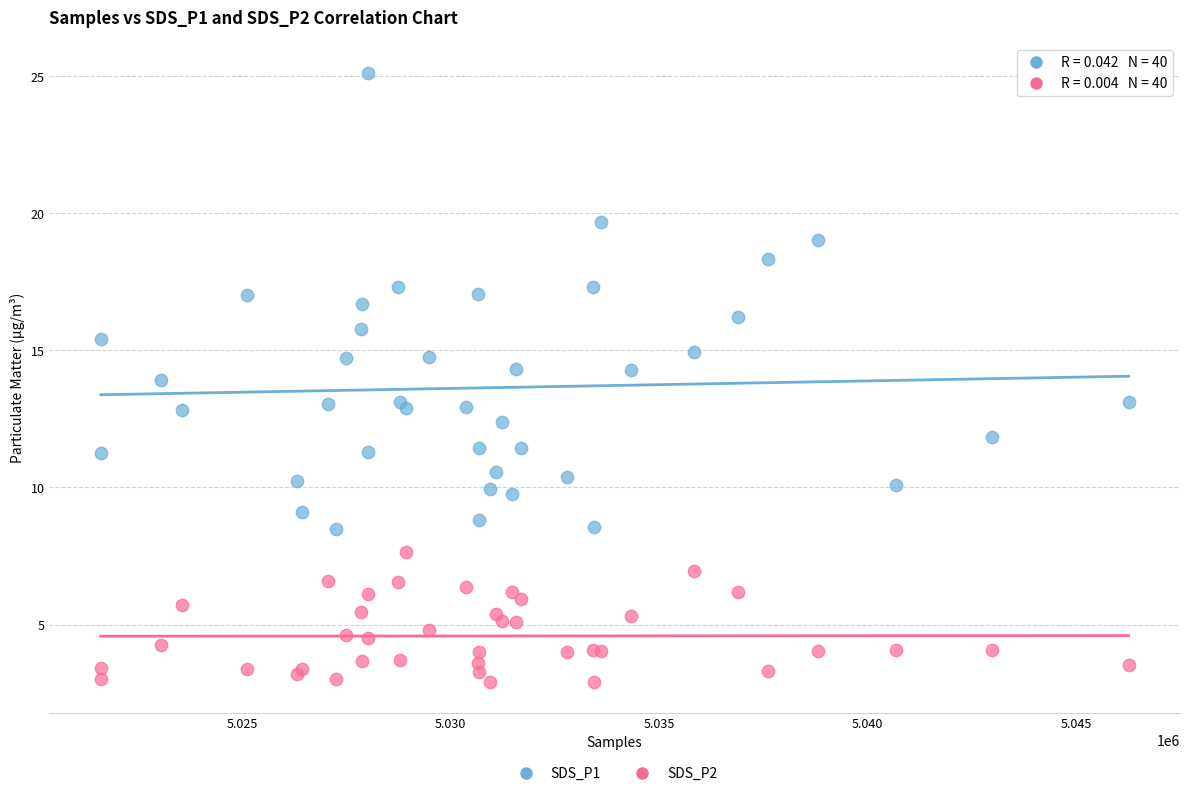

What is the X range (max minus min) for the scatter plot?

24650.0